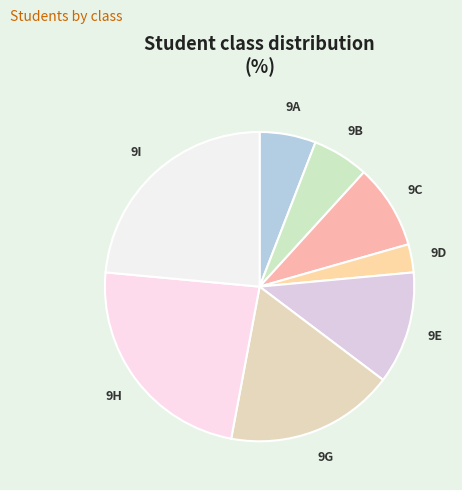

The 9E slice represents 26% of the pie. True or false?

False